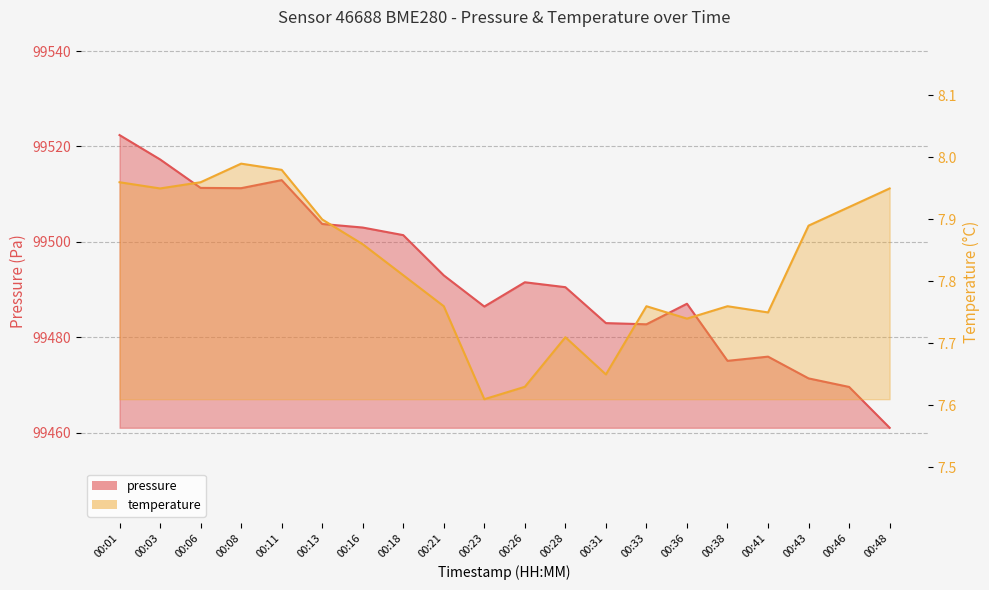

Is it true that temperature equals 7.8 at 00:38?

True